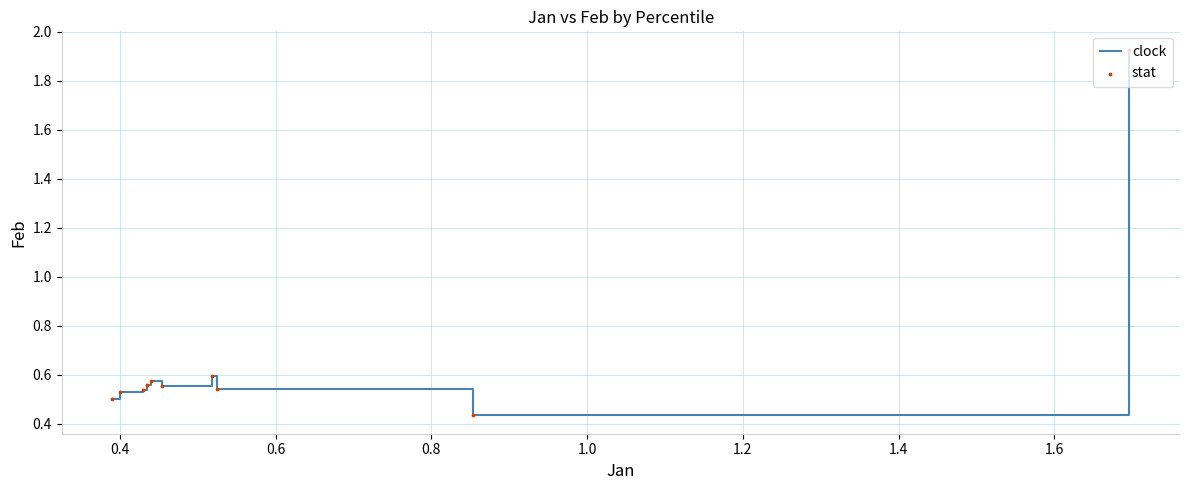

What is the difference between the maximum and minimum values?

1.5